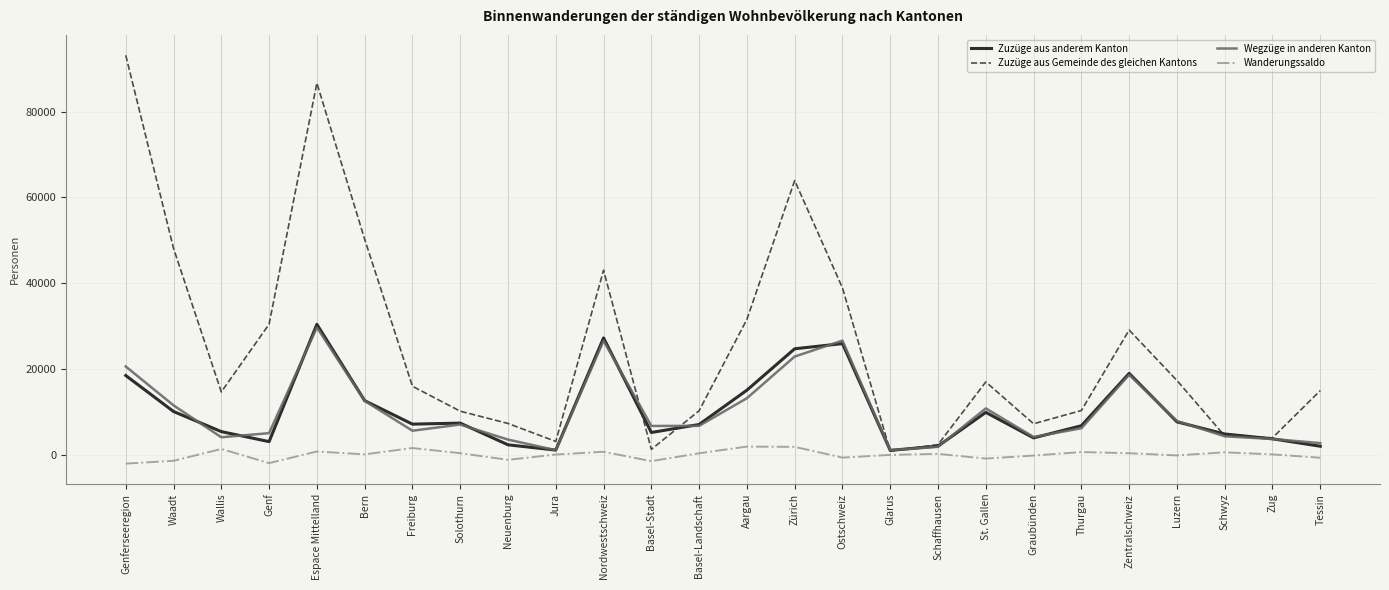

Is it true that Wegzüge in anderen Kanton equals 43627 at Ostschweiz?

False